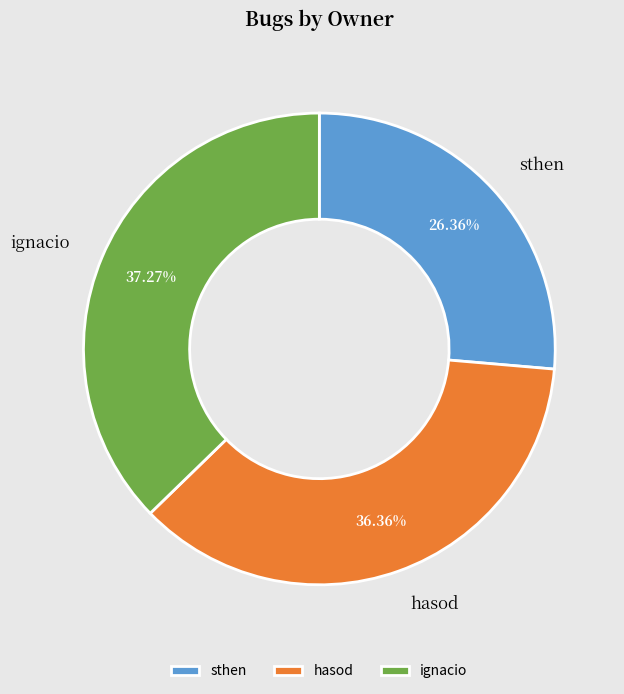

Count the number of slices in the pie.

3